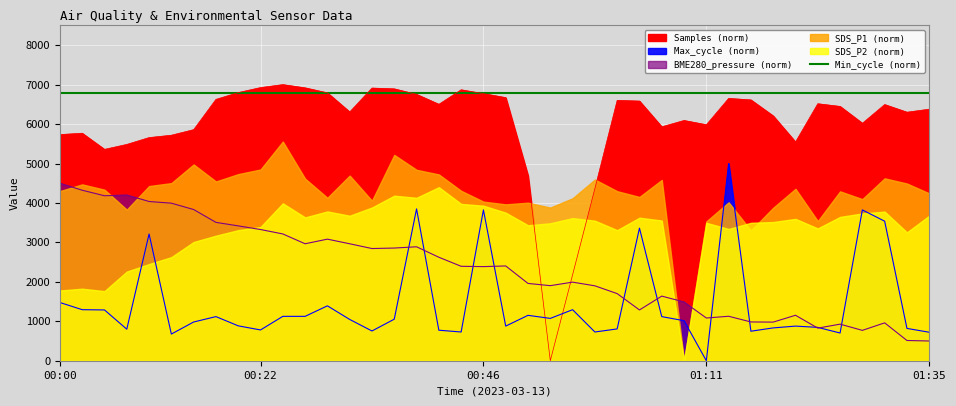

How many lines are shown in the chart?

3